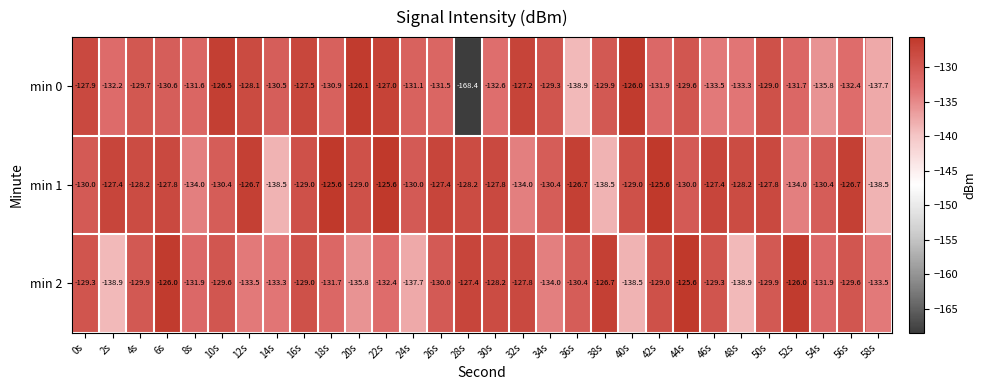

What is the difference between the min 2 values at 18s and 34s?

2.3